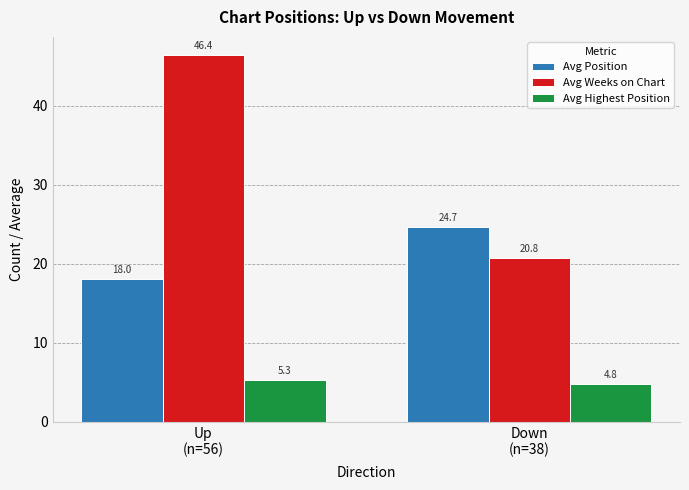

What is the spread (max minus min) of values at Down
(n=38)?

19.9